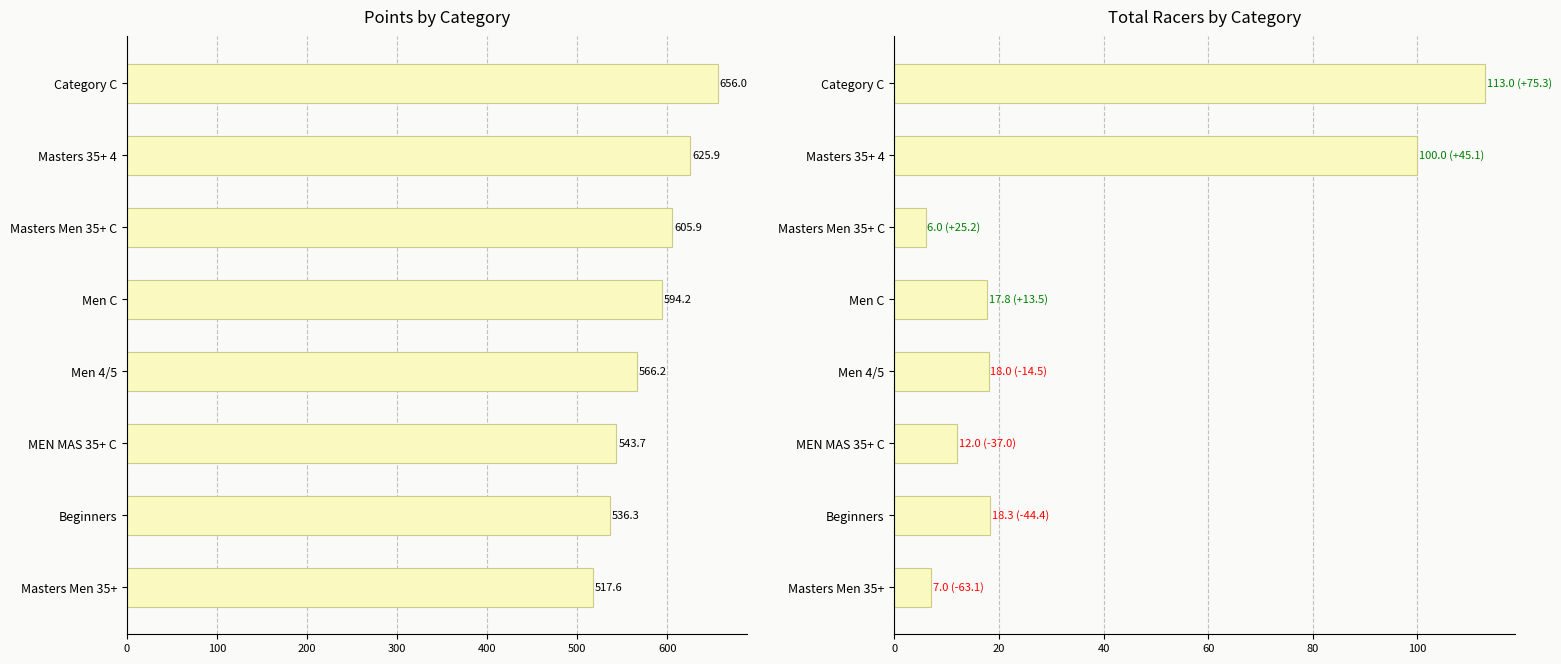

Rank the series at Category C from highest to lowest value.

Points, Total Racers